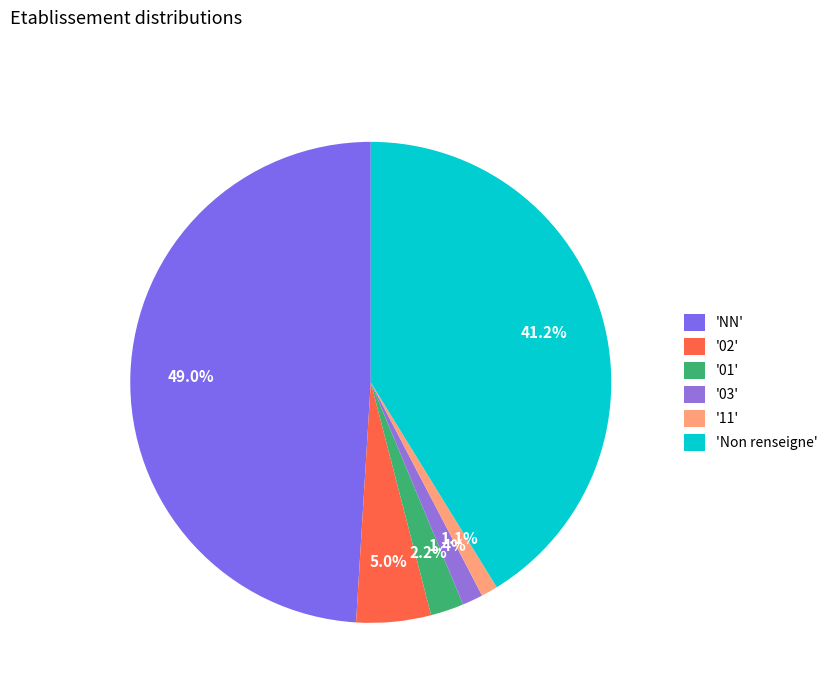

Which category has the biggest portion of the pie?

'NN'